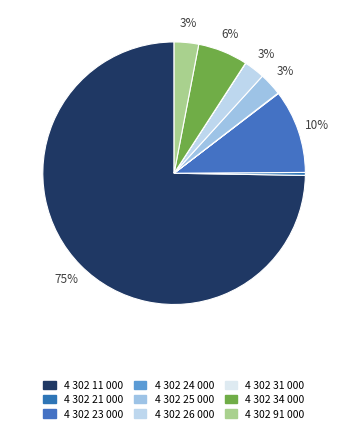

To the nearest percent, what is the average slice percentage?

11%